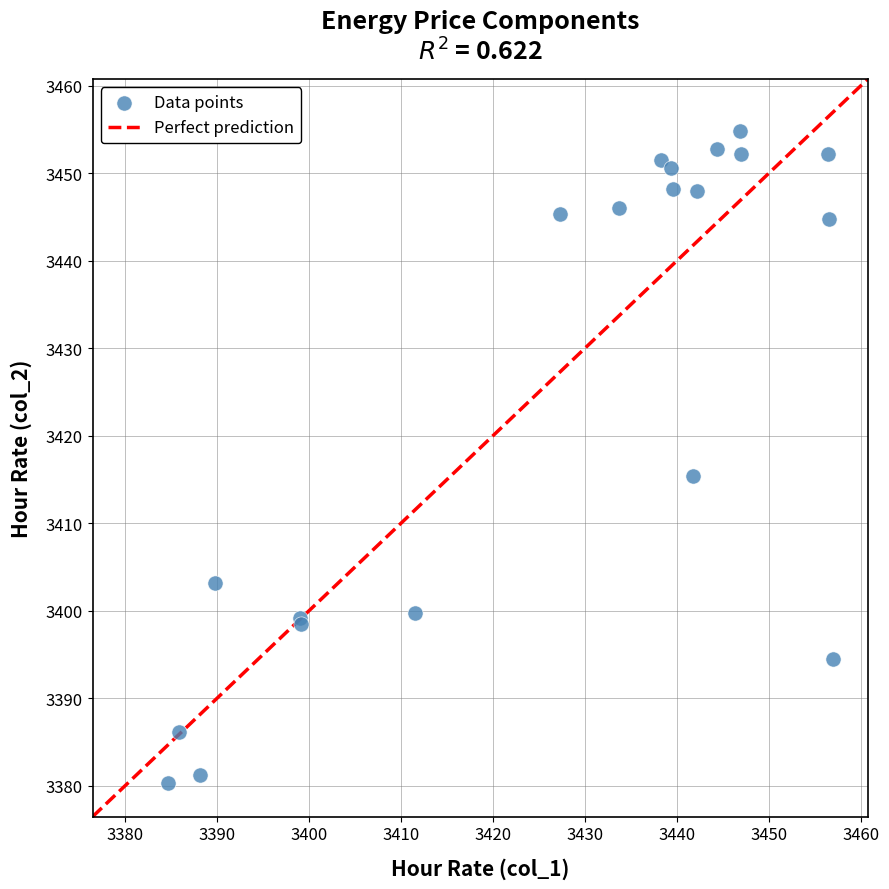

What Y value in the scatter plot is closest to 3417?

3415.4